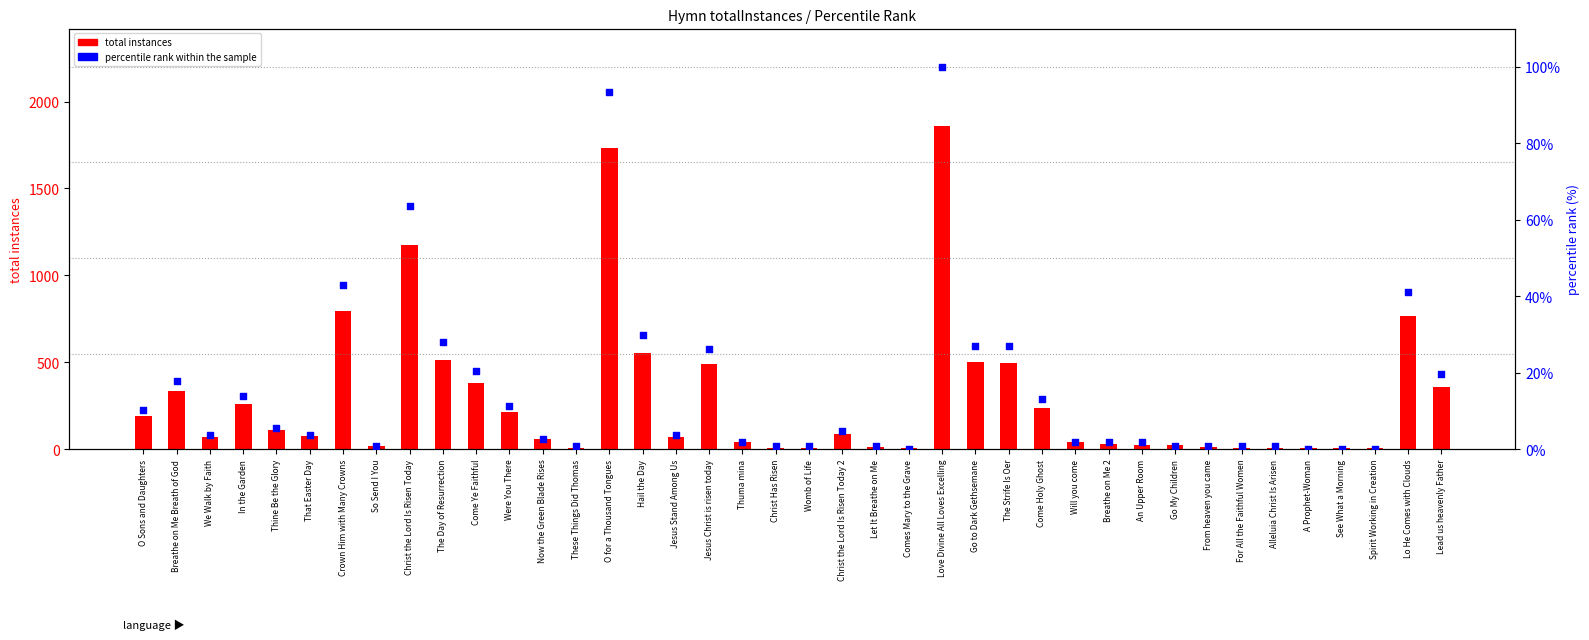

At how many categories does at least one series exceed 549?

6